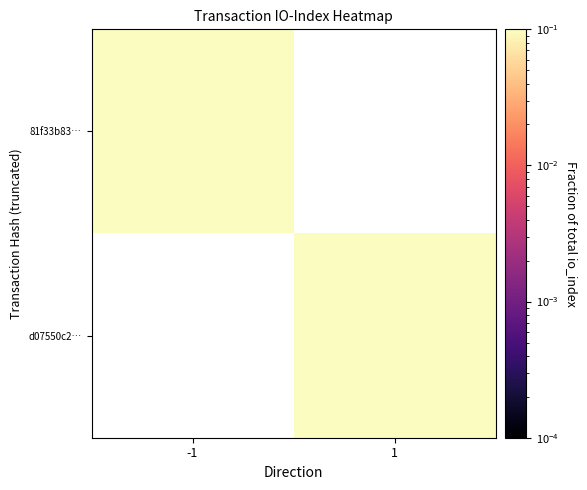

At 1, list the series in order from smallest to largest.

81f33b83…, d07550c2…